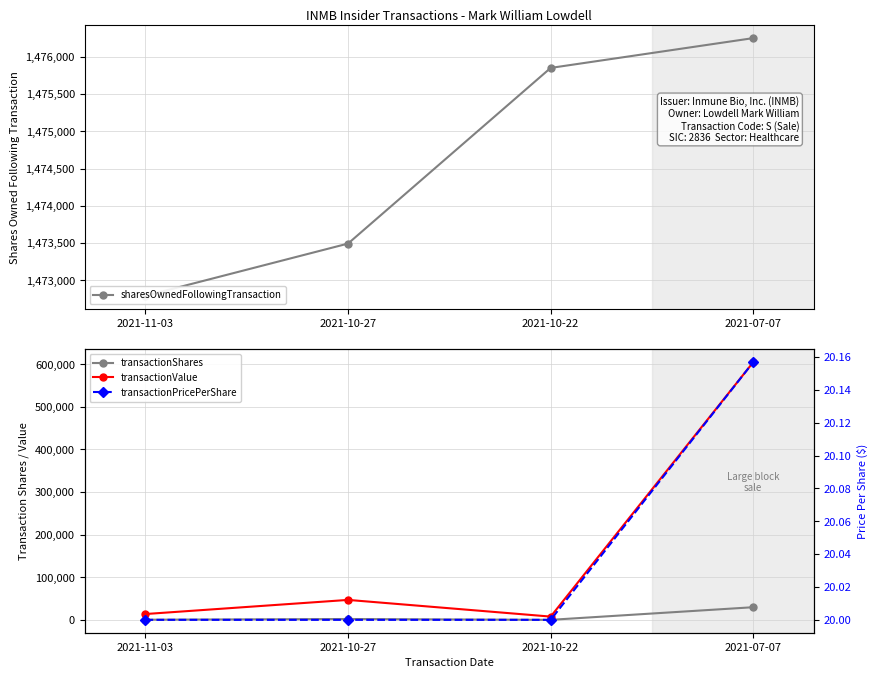

What is the minimum value shown in the chart?

20.0